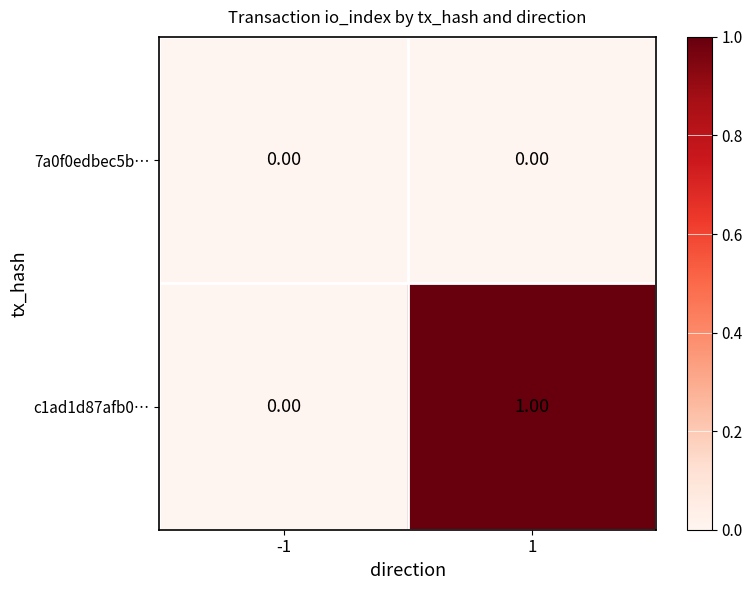

Is the value of 7a0f0edbec5b… at -1 greater than the value of c1ad1d87afb0… at 1?

No